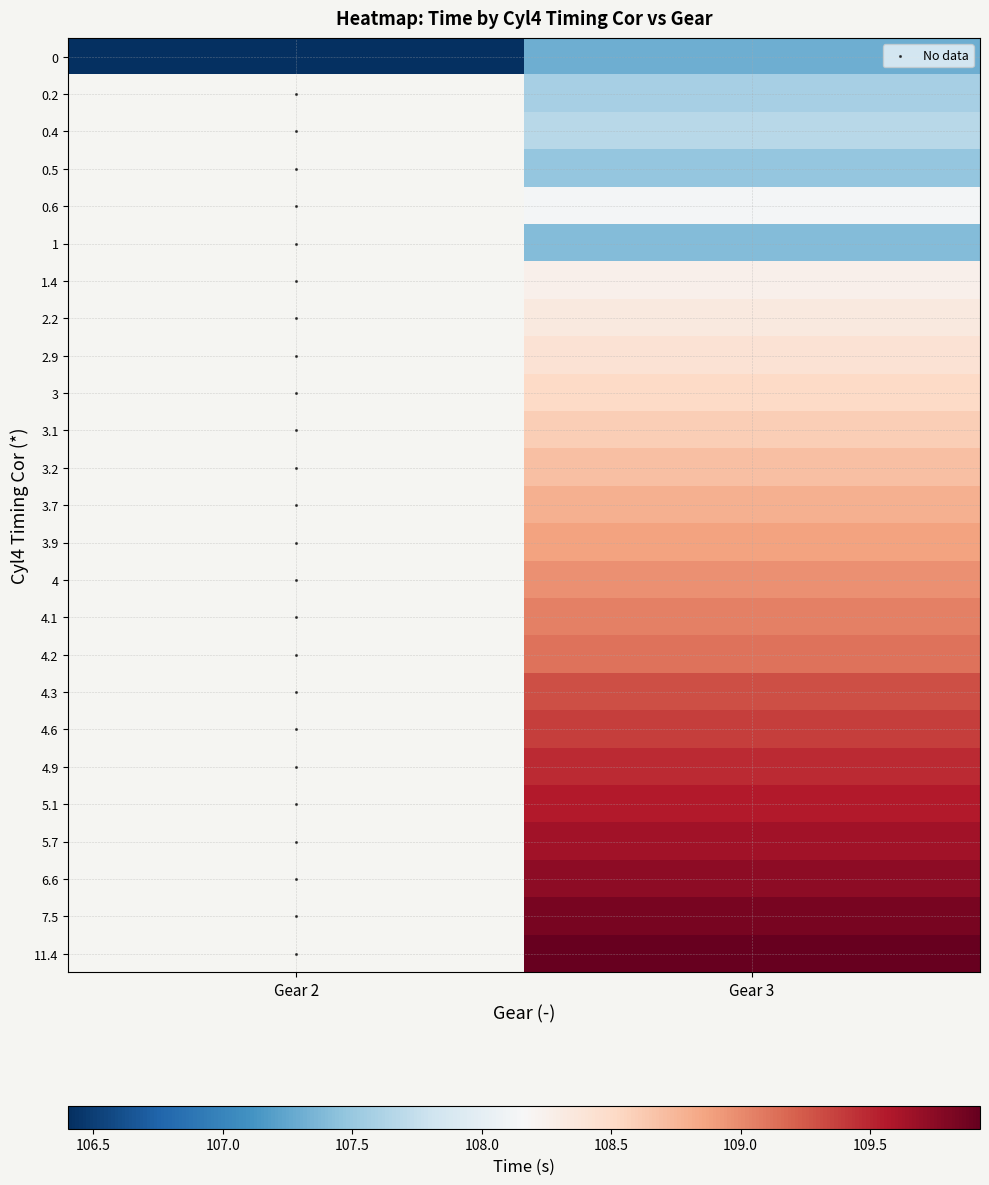

The 0.4 series shows 107.7 at 3. True or false?

True